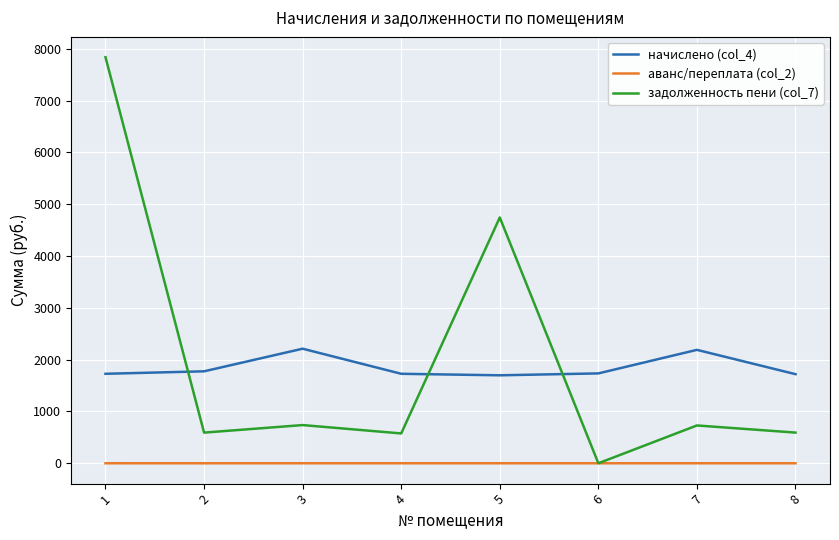

True or false: задолженность пени (col_7) has more than 0 interior local peaks.

True